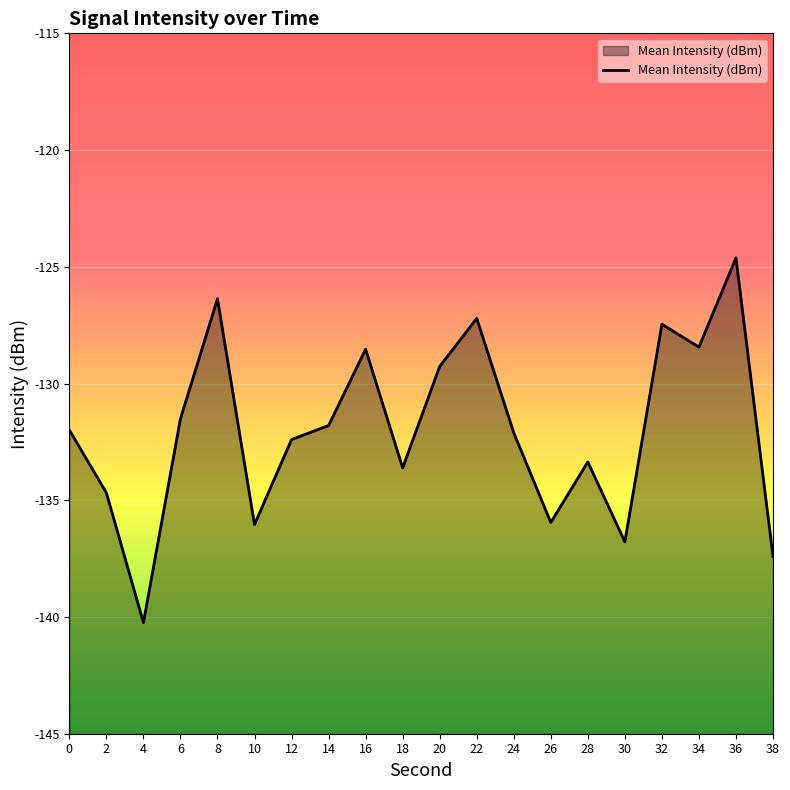

What value does the data have at 22?

-127.2